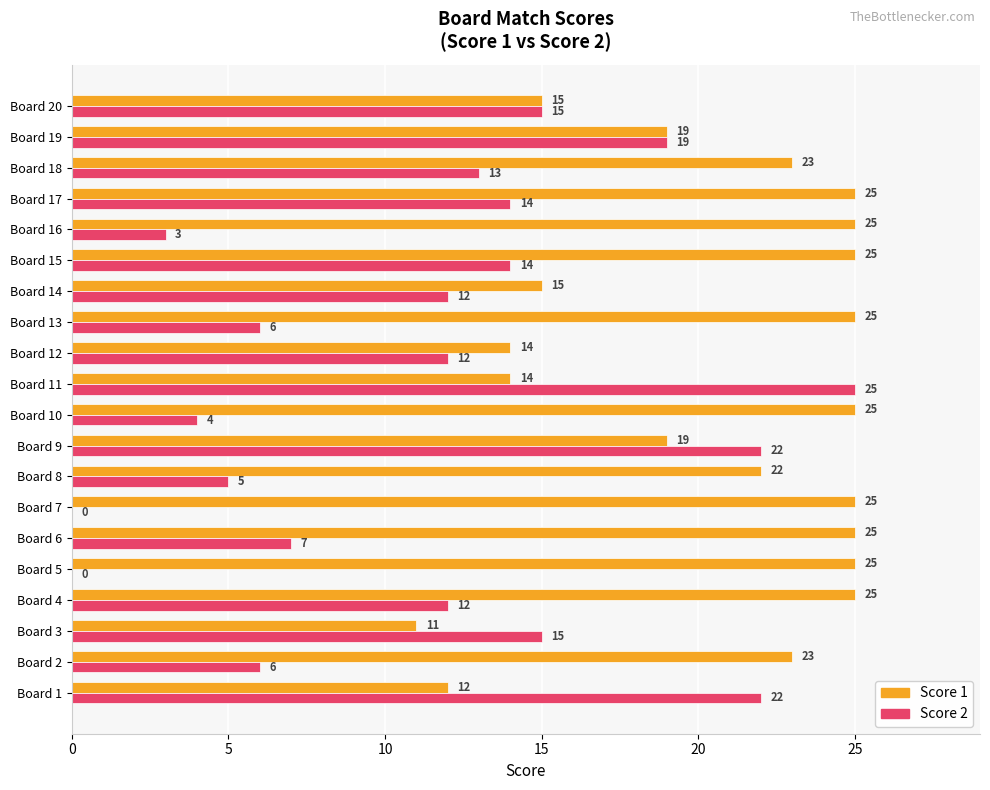

Which series changed the most between Board 4 and Board 6?

Score 2